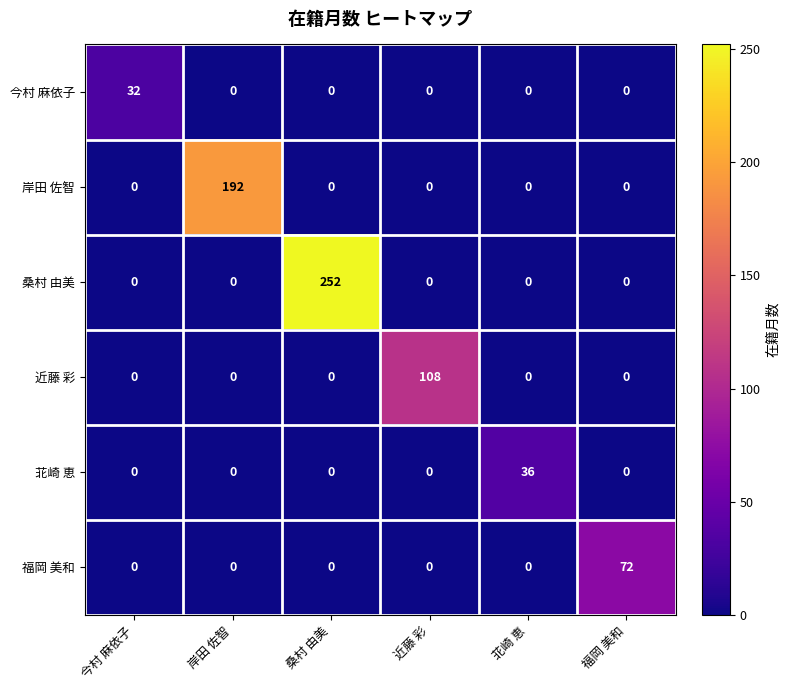

List the series in order of their peak value, lowest first.

今村 麻依子, 苝崎 恵, 福岡 美和, 近藤 彩, 岸田 佐智, 桑村 由美